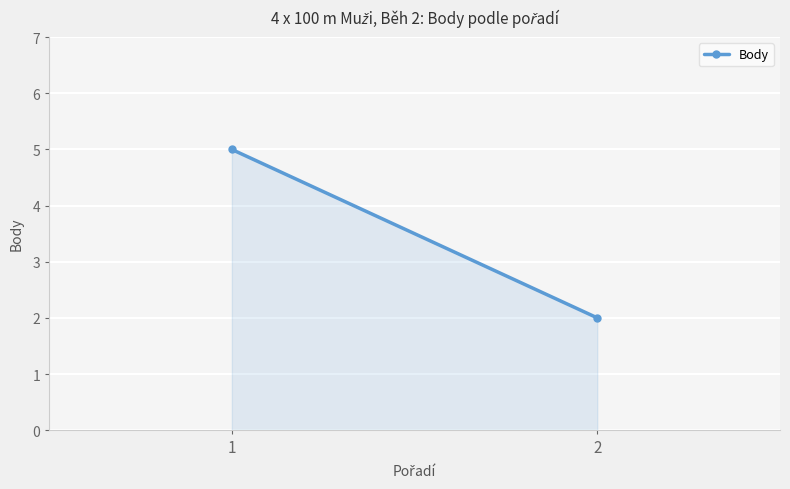

What is the difference between the maximum and minimum values?

3